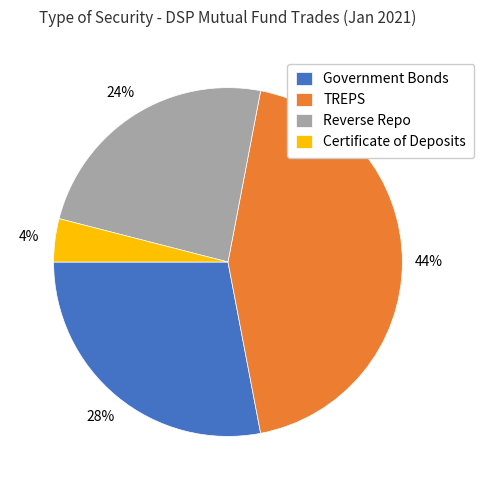

Rank the categories by value from highest to lowest.

TREPS, Government Bonds, Reverse Repo, Certificate of Deposits